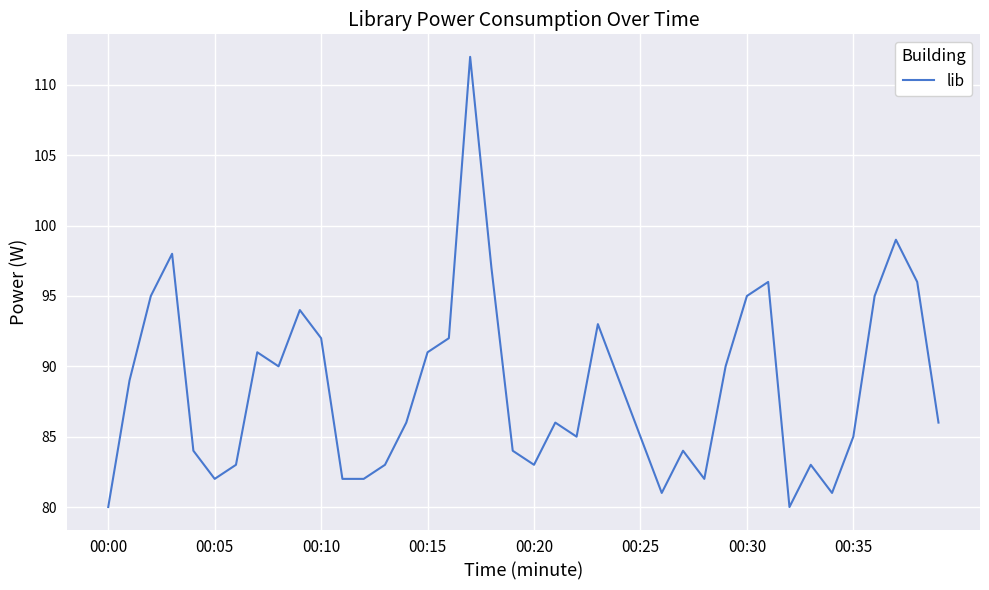

What is the minimum value shown in the chart?

80